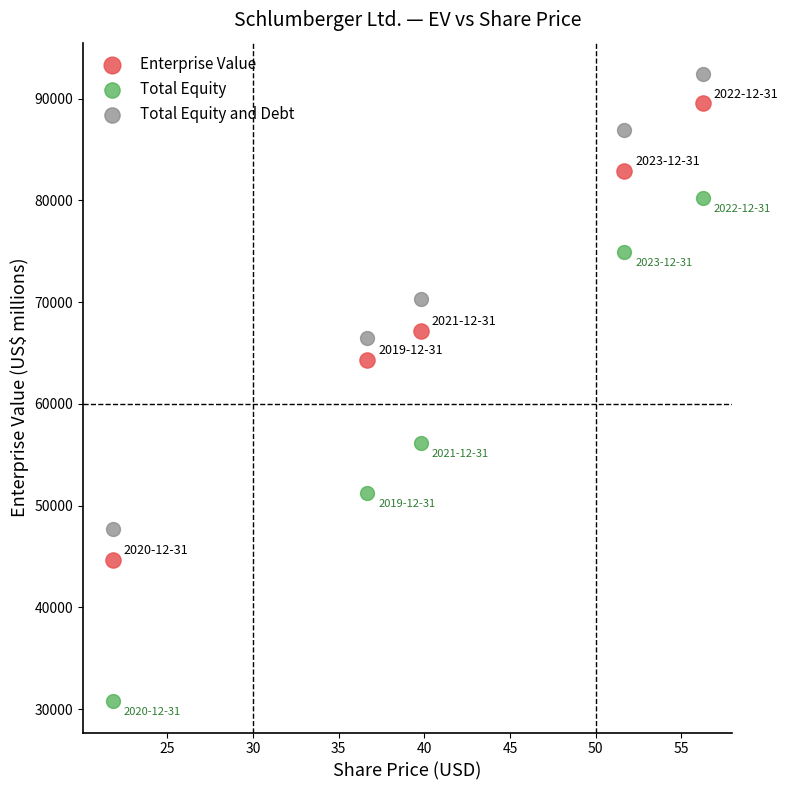

Which series reaches the maximum Y coordinate?

Total Equity and Debt